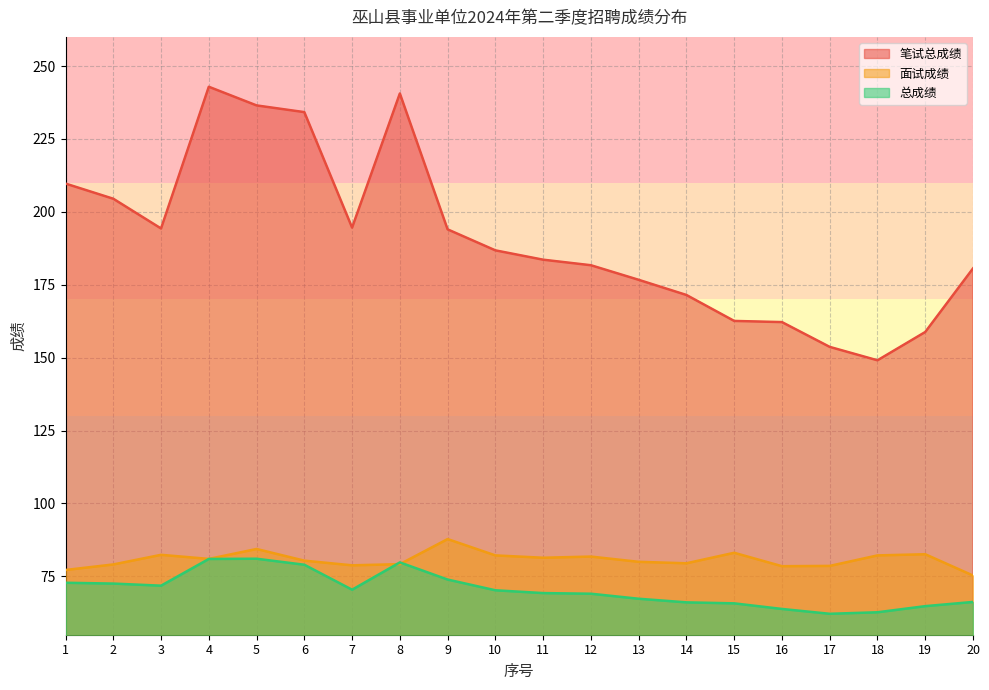

What is the difference between the maximum and minimum values in the 总成绩 series?

18.9